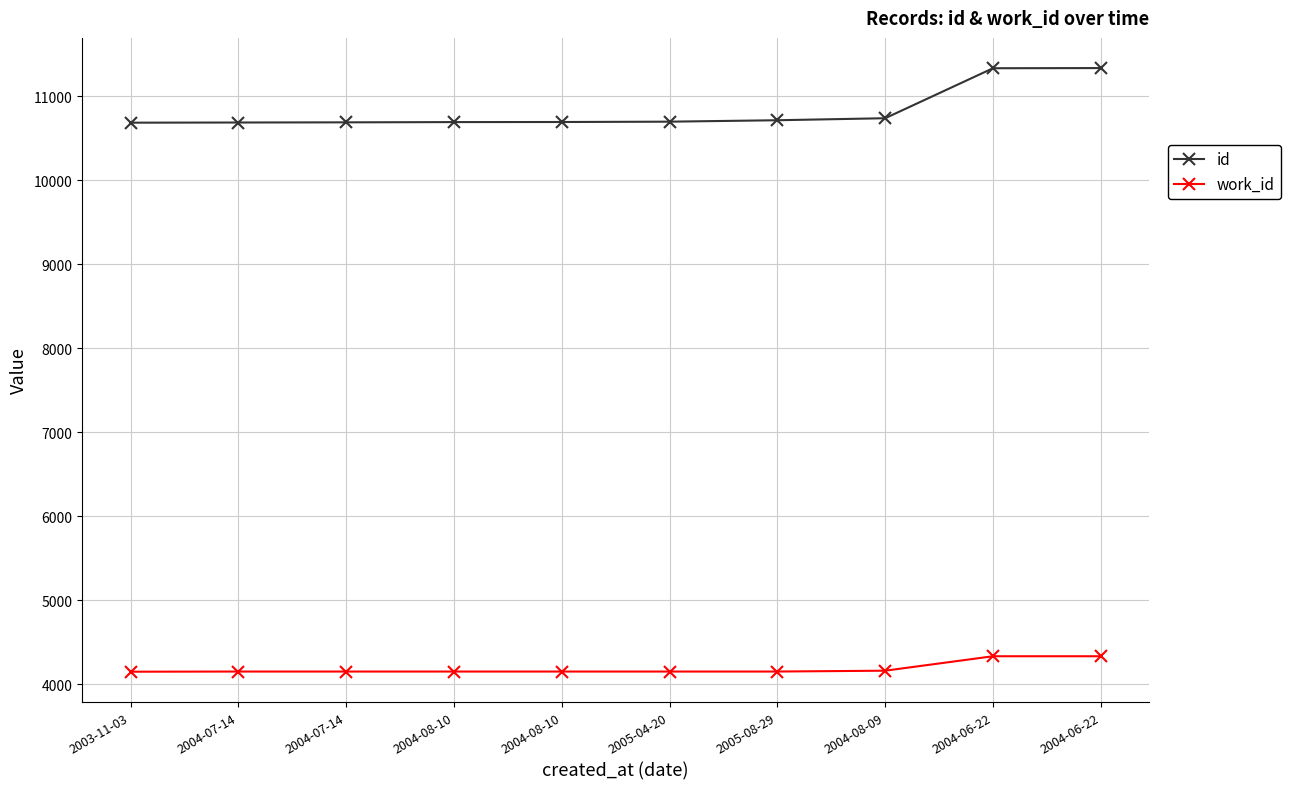

Which series has the largest total across all categories?

id